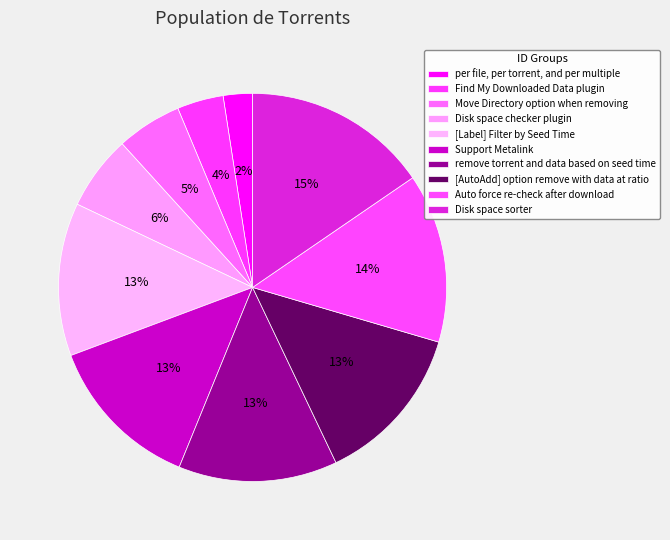

The per file, per torrent, and per multiple slice represents 1% of the pie. True or false?

False